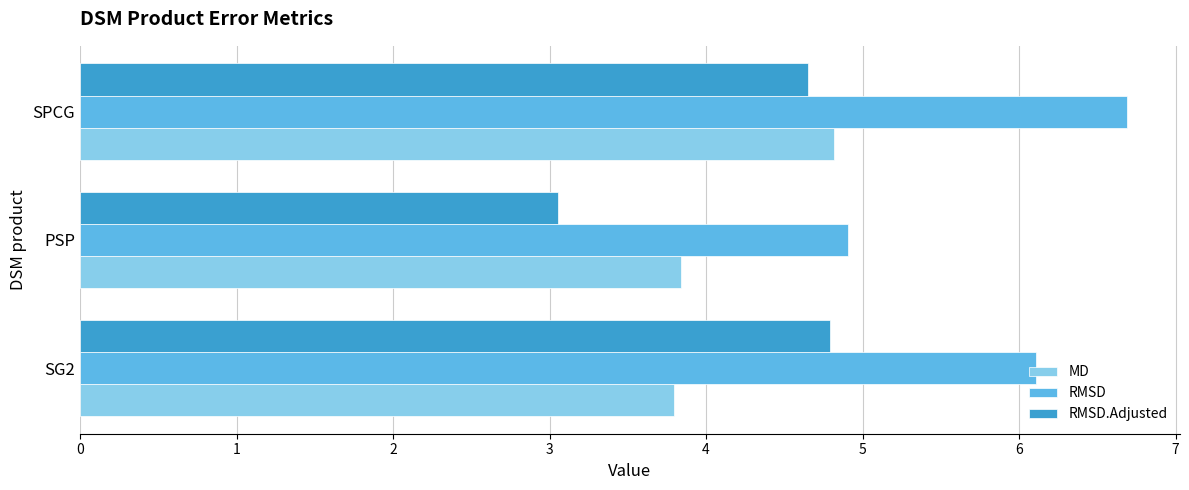

At which label is RMSD closest to 5?

PSP